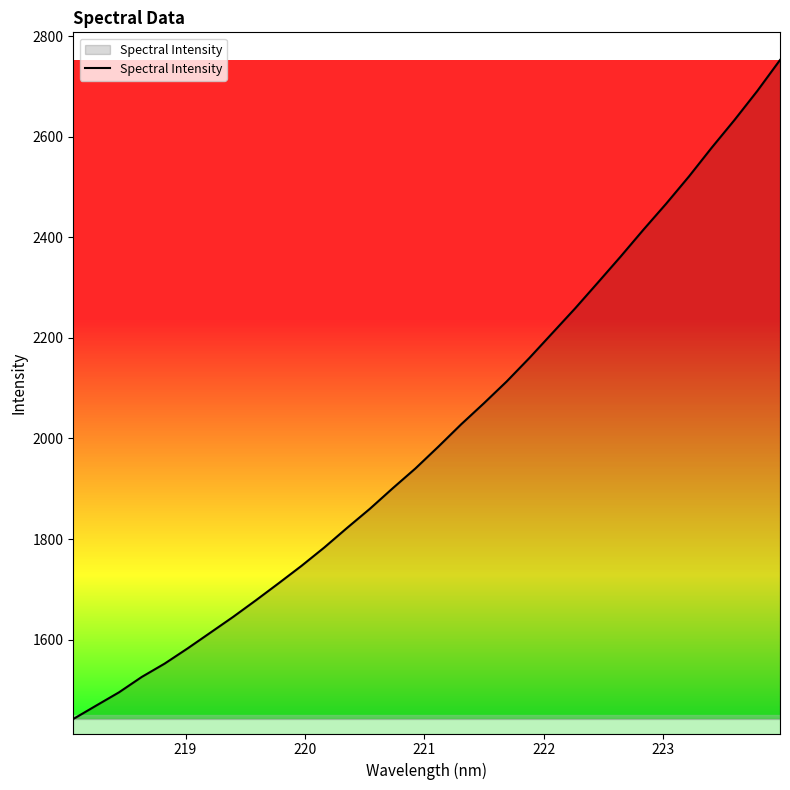

Reading left to right, list all the values displayed in this chart.

1442.0	1468.6	1495.0	1525.7	1552.1	1582.1	1613.5	1645.0	1678.0	1712.0	1746.6	1783.1	1822.1	1860.2	1900.9	1940.5	1983.6	2028.0	2070.0	2113.4	2160.3	2209.4	2258.6	2310.0	2361.8	2415.2	2467.0	2521.2	2578.5	2633.5	2691.2	2752.9